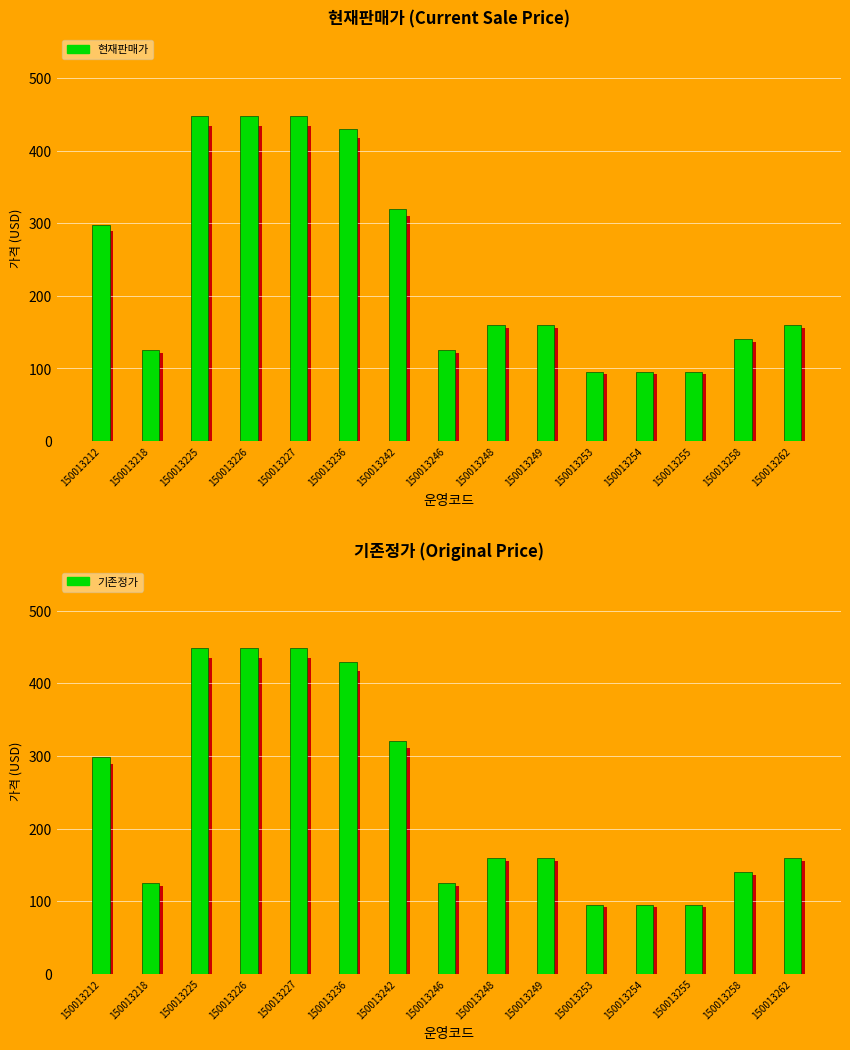

What is the difference between the maximum and minimum values in the 현재판매가 series?

353